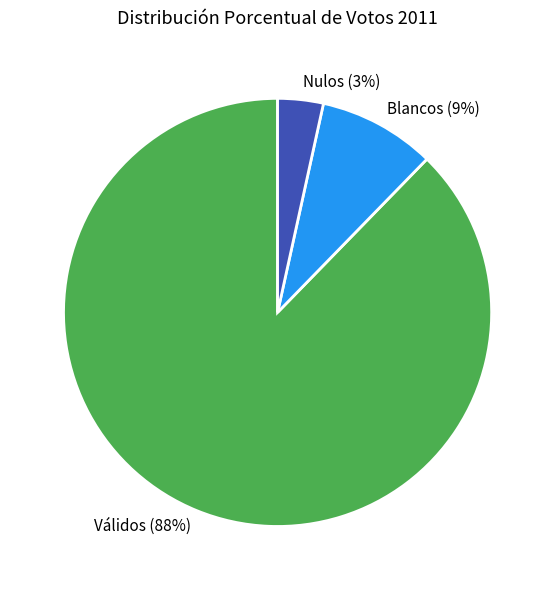

How many slices are in this pie chart?

3